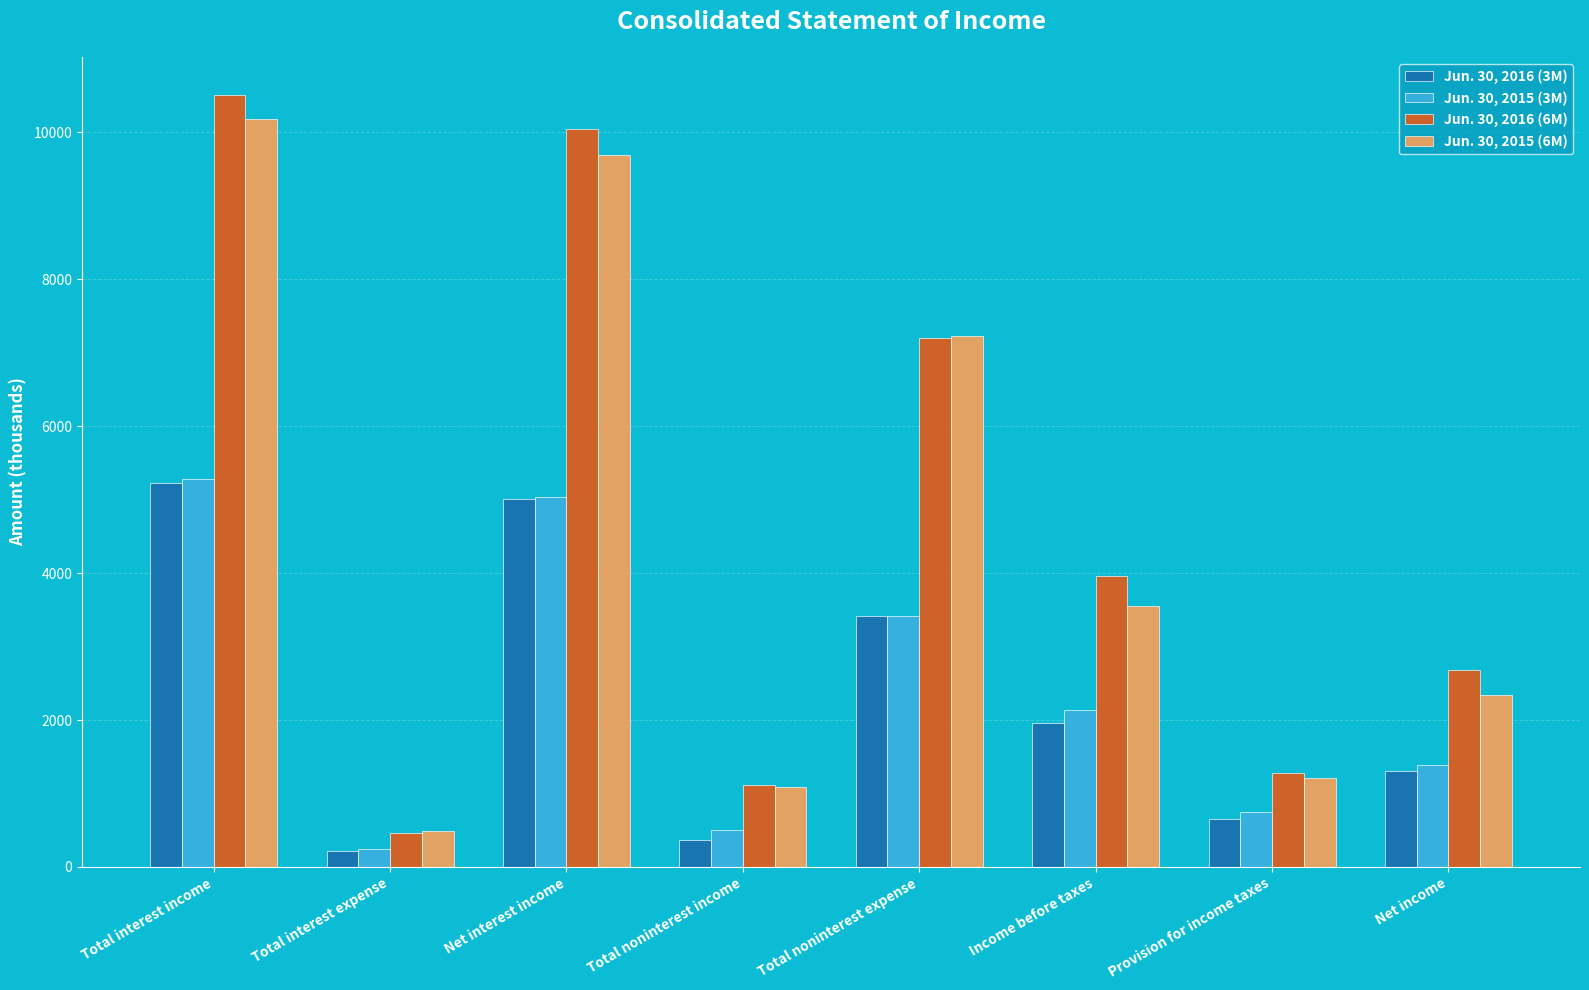

How many bars are there in total?

32